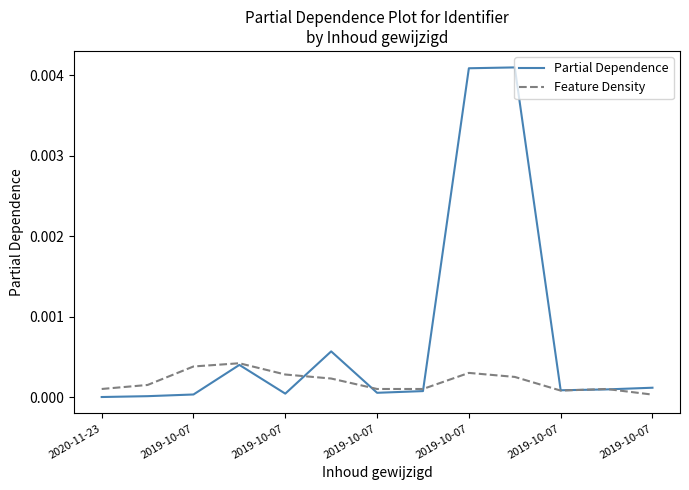

List the series in order of their overall mean, lowest first.

Feature Density, Partial Dependence